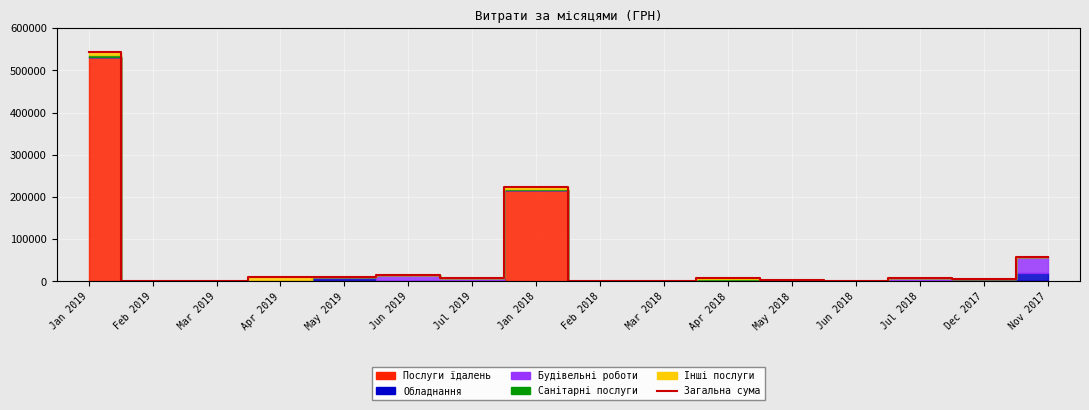

True or false: the data has more than 0 interior local peaks.

True